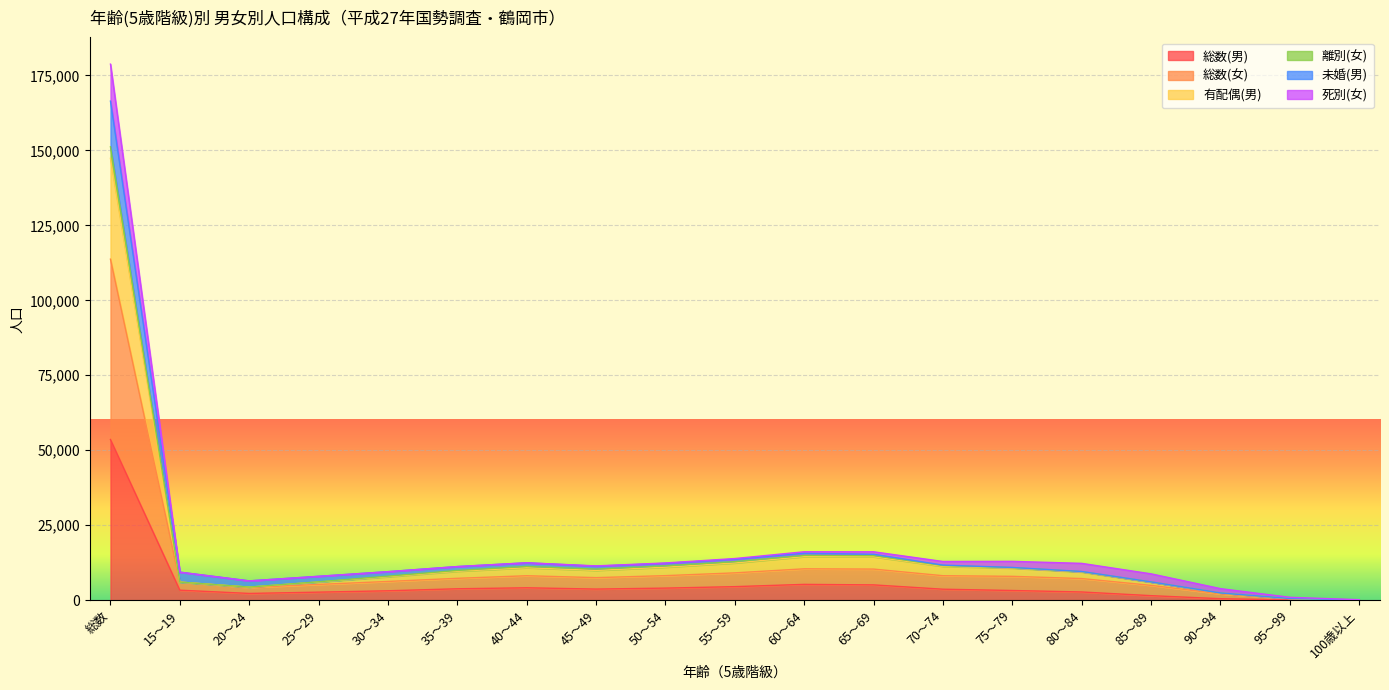

How many data points in 総数(男) are less than 3329?

9